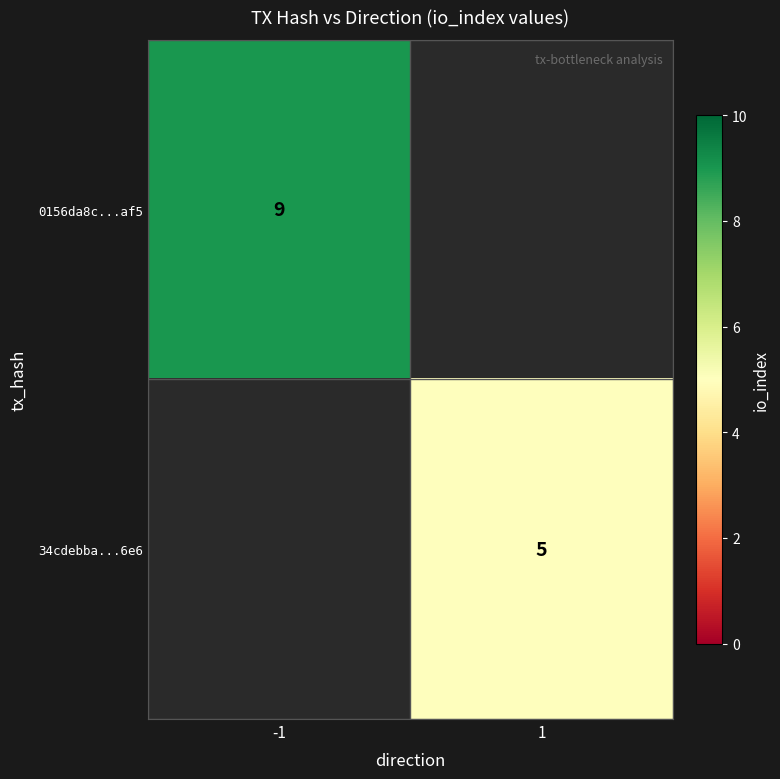

The value of 0156da8c...af5 at -1 is 9. True or false?

True